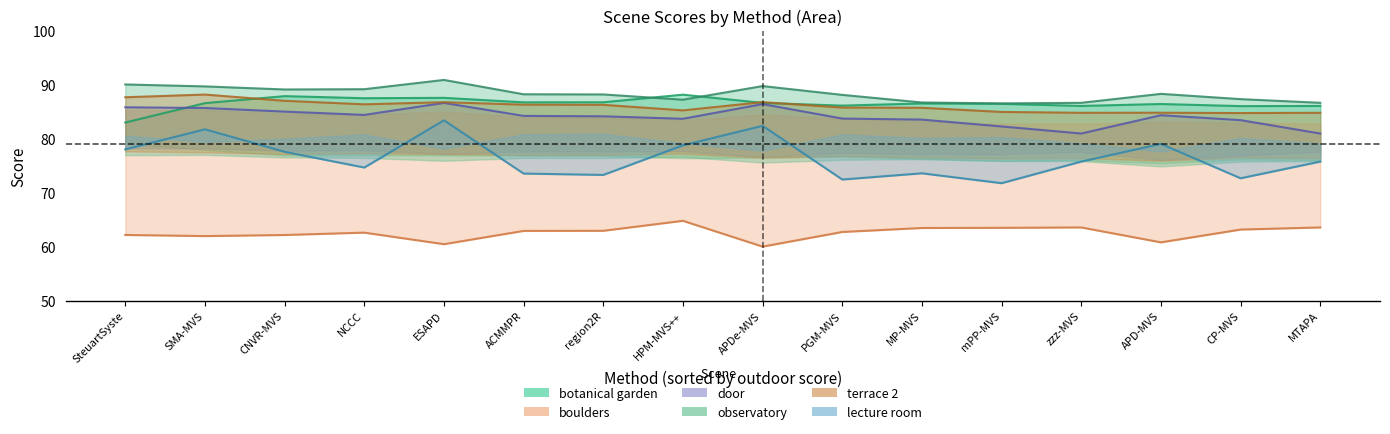

What is the label of the 7th point from the left?

region2R